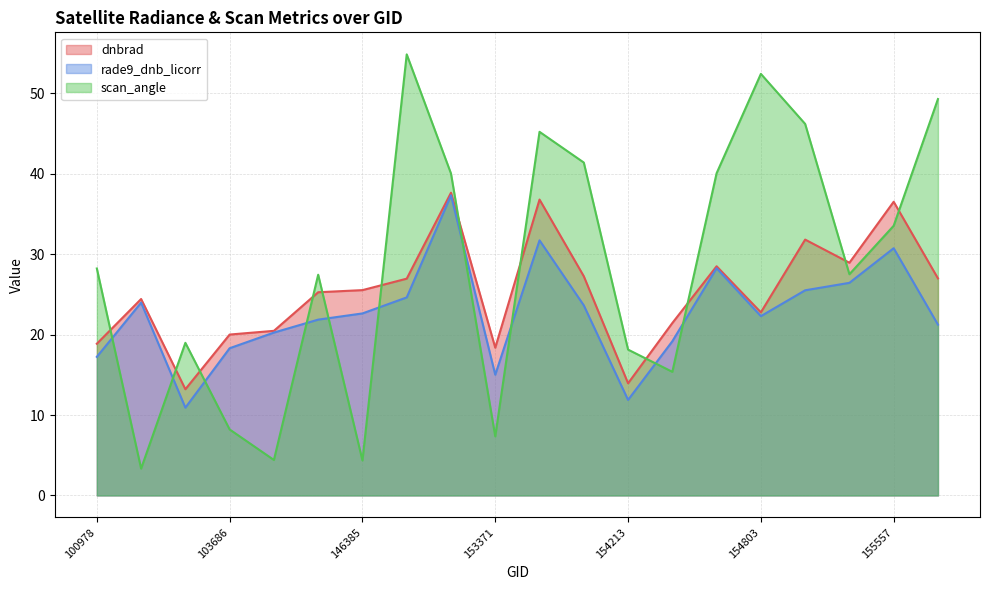

Is it true that scan_angle equals 7.3 at 153371?

True